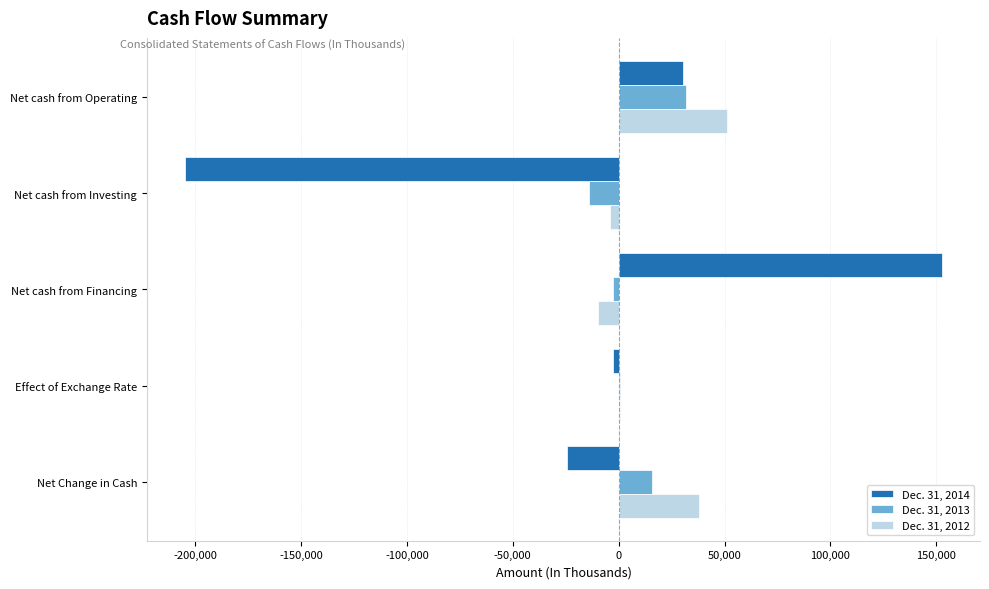

How many data points does each series have?

5